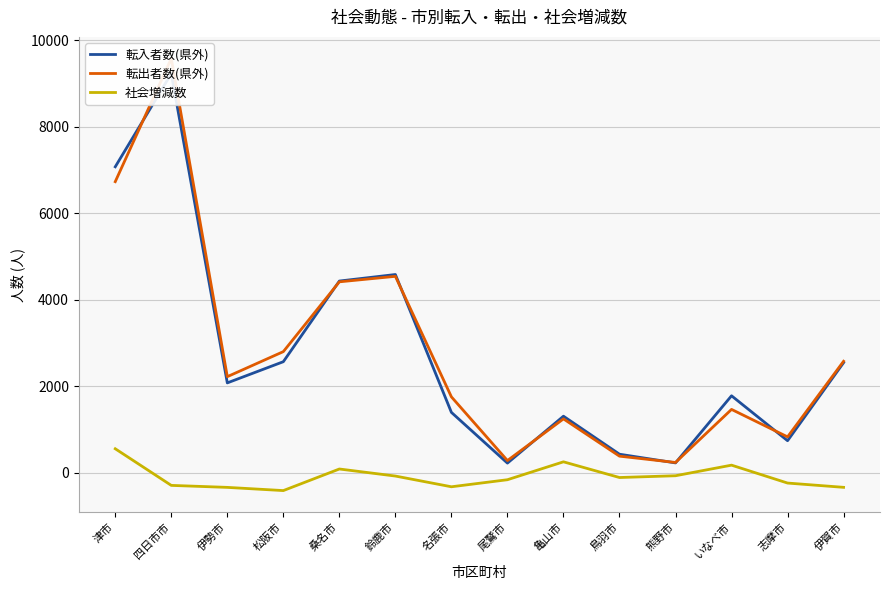

What is the value of the 転入者数(県外) point at the 8th from the left?

225